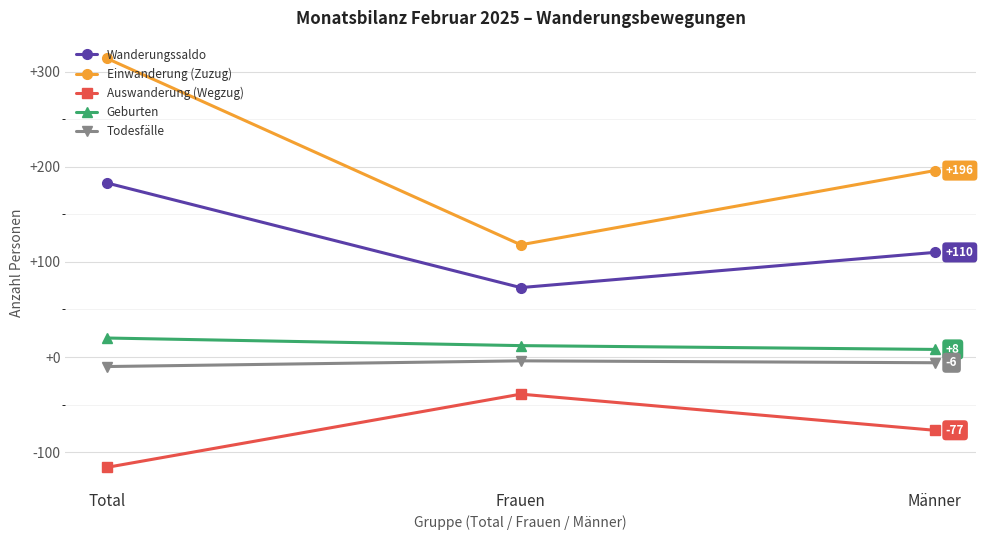

What are all the series names shown in the legend?

Wanderungssaldo, Einwanderung (Zuzug), Auswanderung (Wegzug), Geburten, Todesfälle